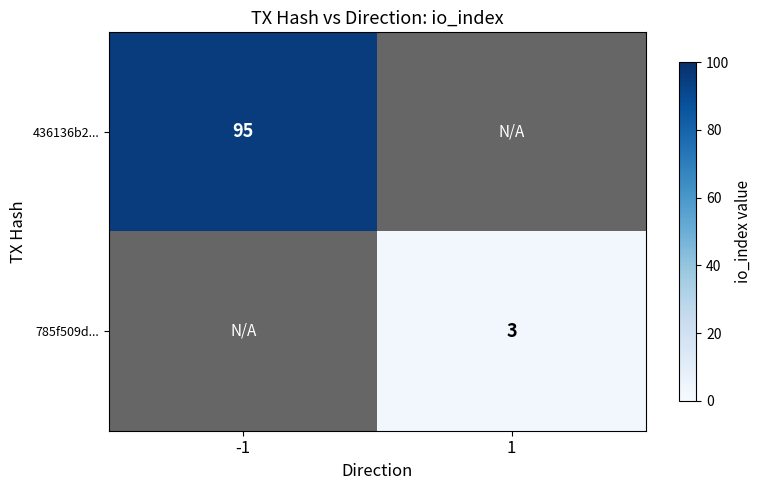

The value of 436136b2... at -1 is 95. True or false?

True